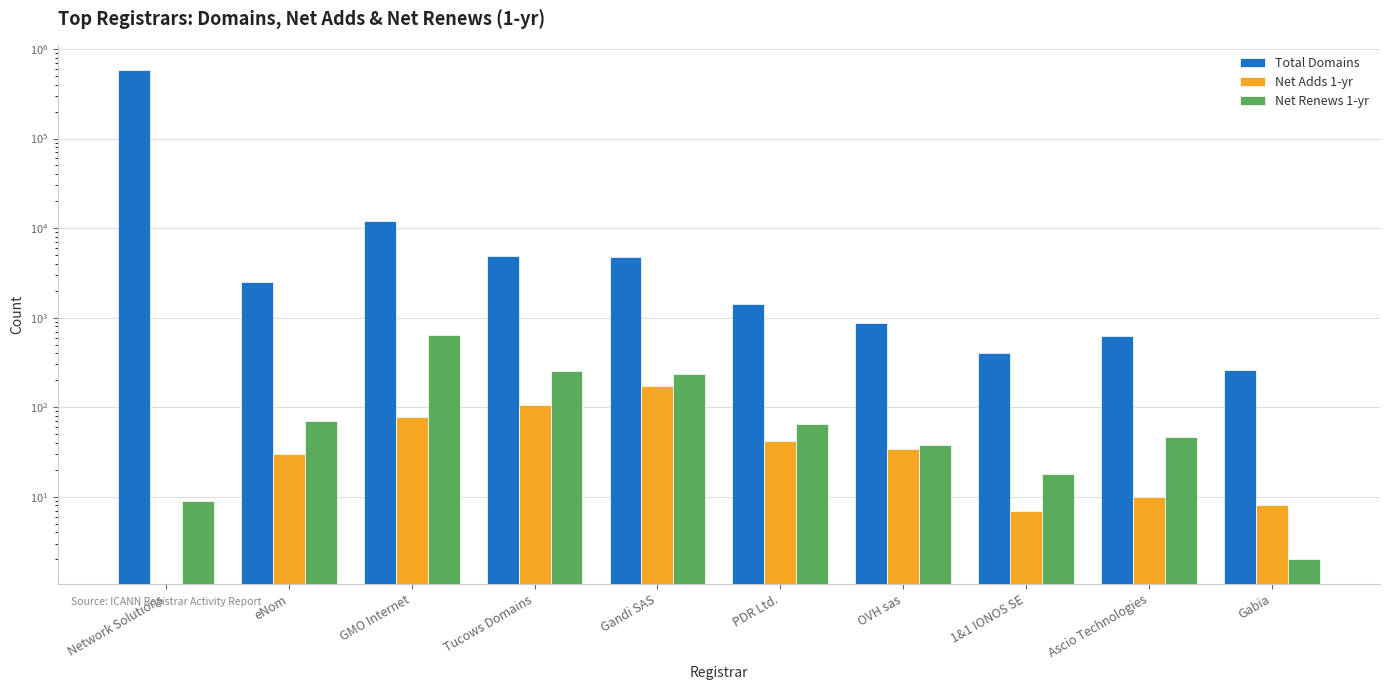

True or false: Net Renews 1-yr has a value of 332 at Gandi SAS.

False